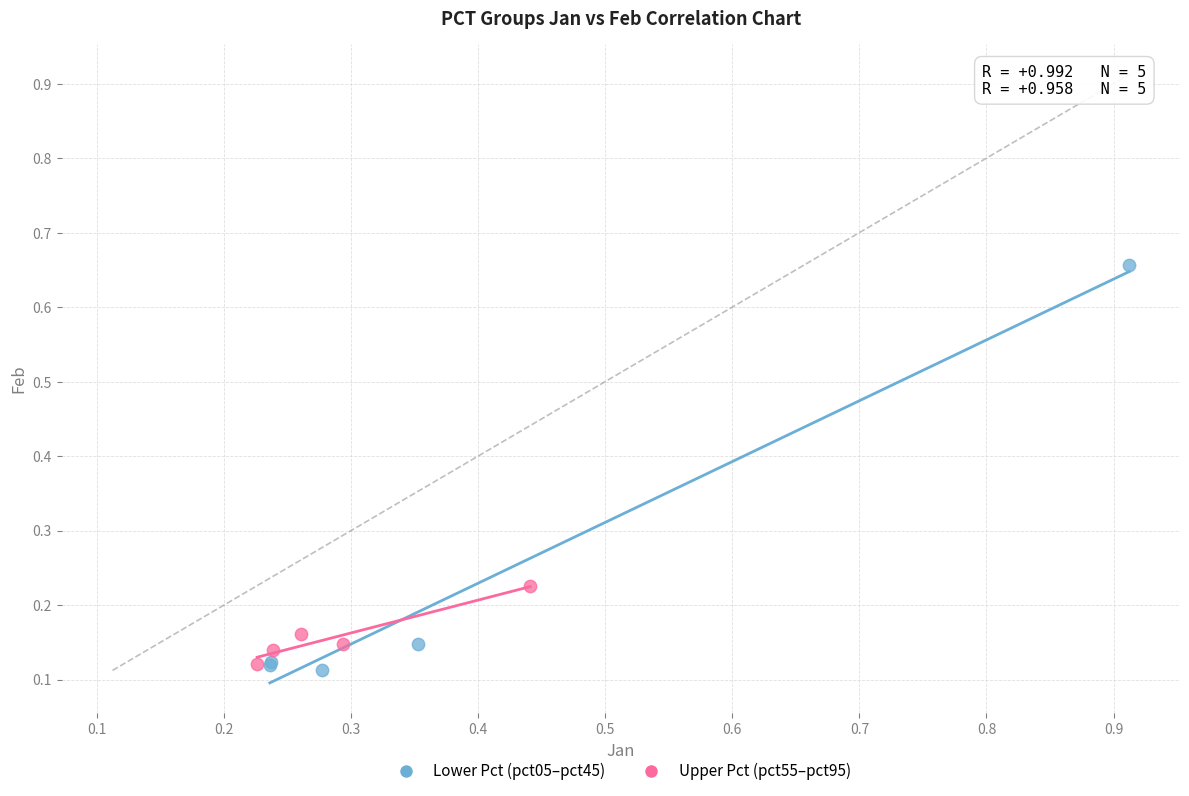

Which series reaches the maximum Y coordinate?

Lower Pct (pct05–pct45)